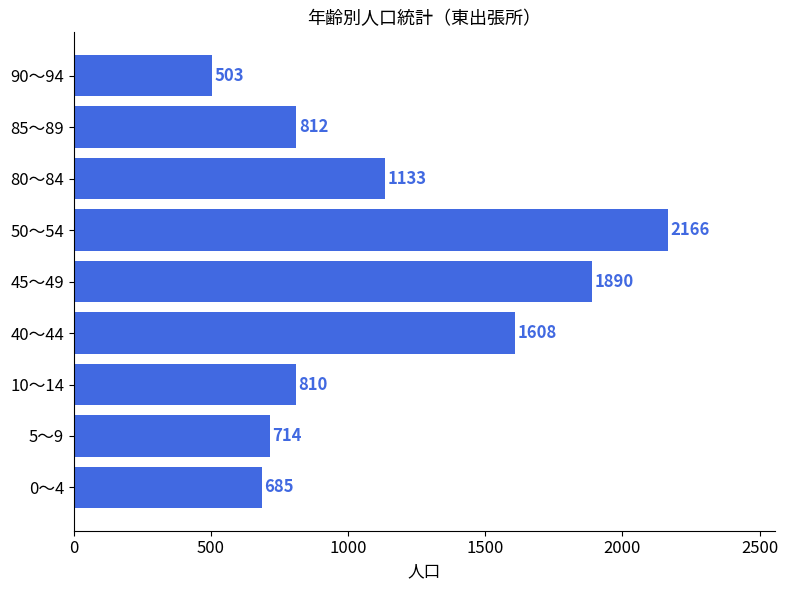

List the labels in order of value, largest first.

50～54, 45～49, 40～44, 80～84, 85～89, 10～14, 5～9, 0～4, 90～94